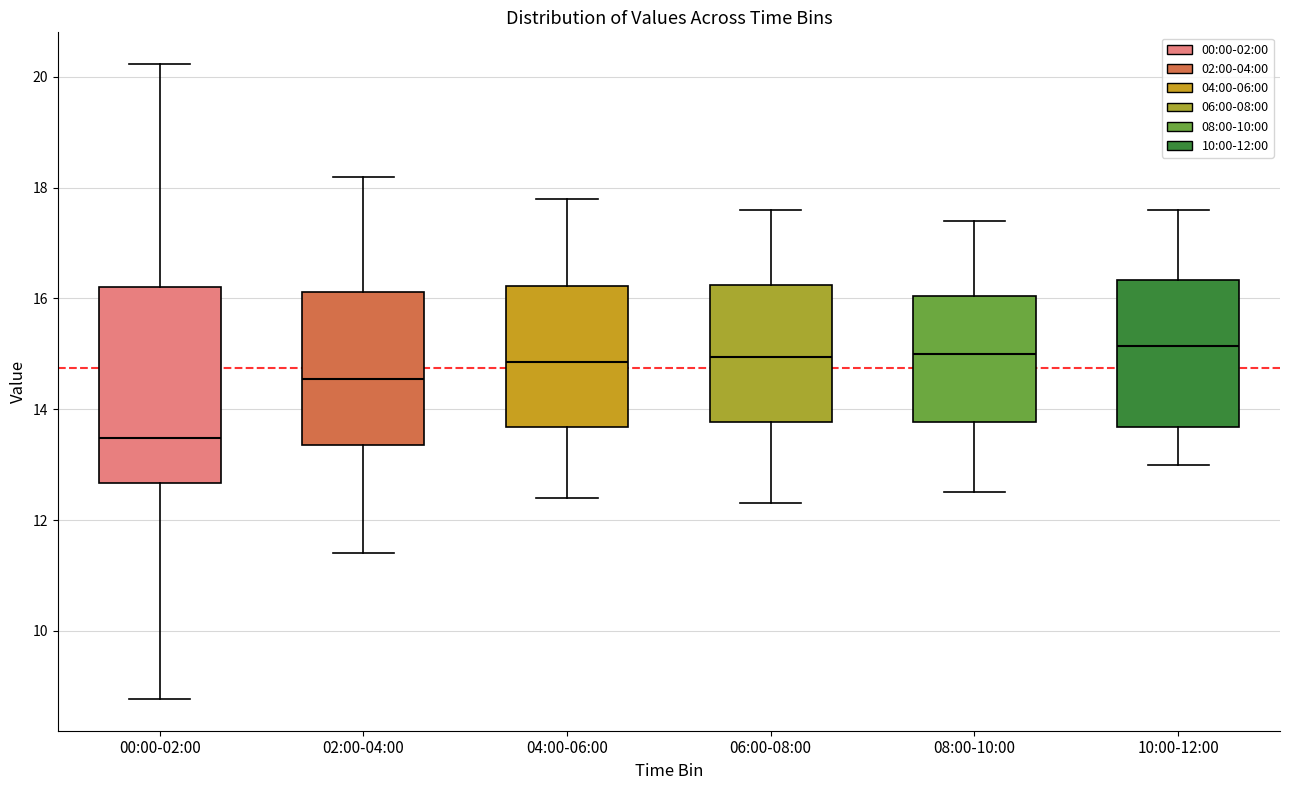

Reading left to right, read every box against the y-axis: the position of its median line, the range the box covers, and the ends of its whiskers. The values are not printed on the chart, so give them approximately, as read against the axis.

00:00-02:00: median 13.4, box 12.6 to 16.2, whiskers 8.8 to 20.2
02:00-04:00: median 14.6, box 13.4 to 16.2, whiskers 11.4 to 18.2
04:00-06:00: median 14.8, box 13.6 to 16.2, whiskers 12.4 to 17.8
06:00-08:00: median 15.0, box 13.8 to 16.2, whiskers 12.4 to 17.6
08:00-10:00: median 15.0, box 13.8 to 16.0, whiskers 12.6 to 17.4
10:00-12:00: median 15.2, box 13.6 to 16.4, whiskers 13.0 to 17.6